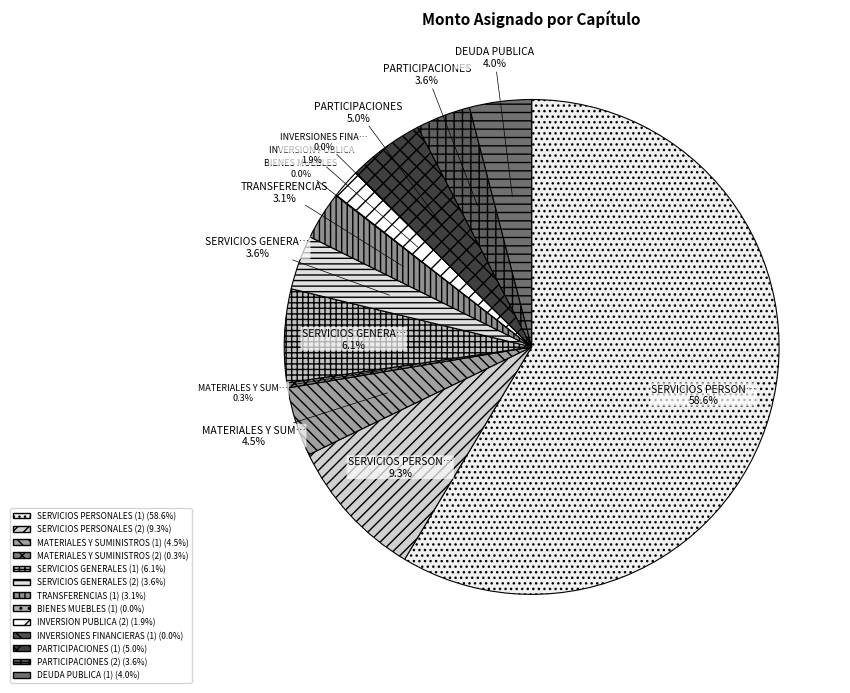

The SERVICIOS PERSONALES (2) slice represents 1% of the pie. True or false?

False